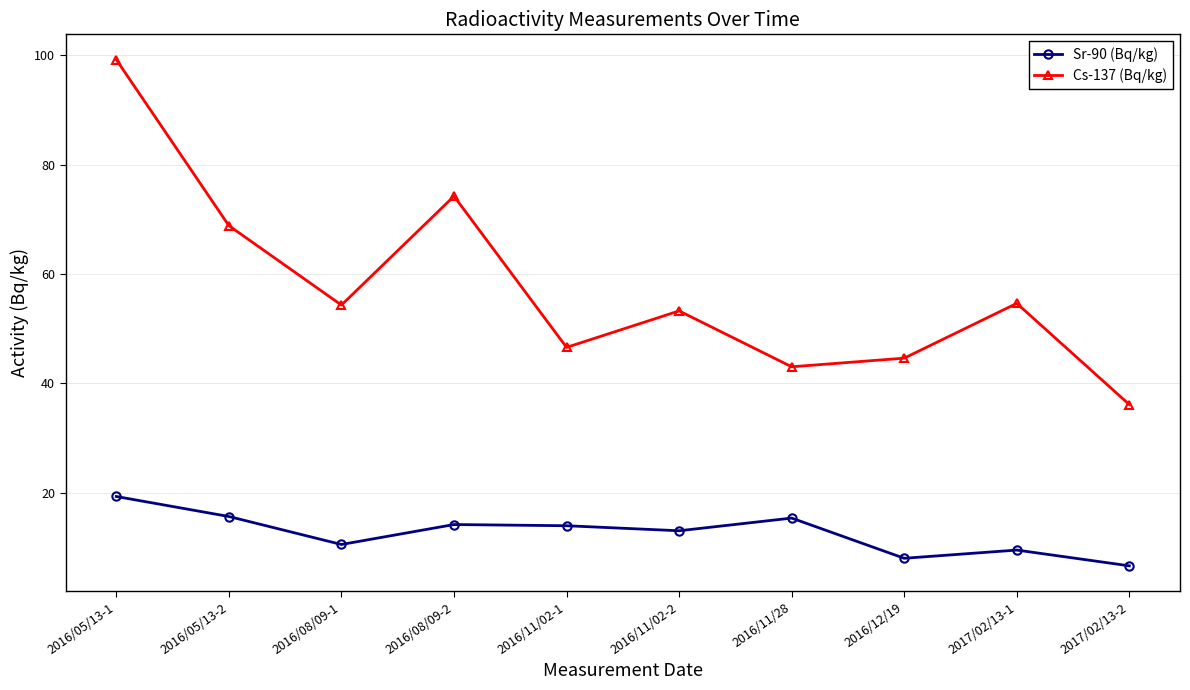

At 2016/11/02-2, list the series in order from smallest to largest.

Sr-90 (Bq/kg), Cs-137 (Bq/kg)